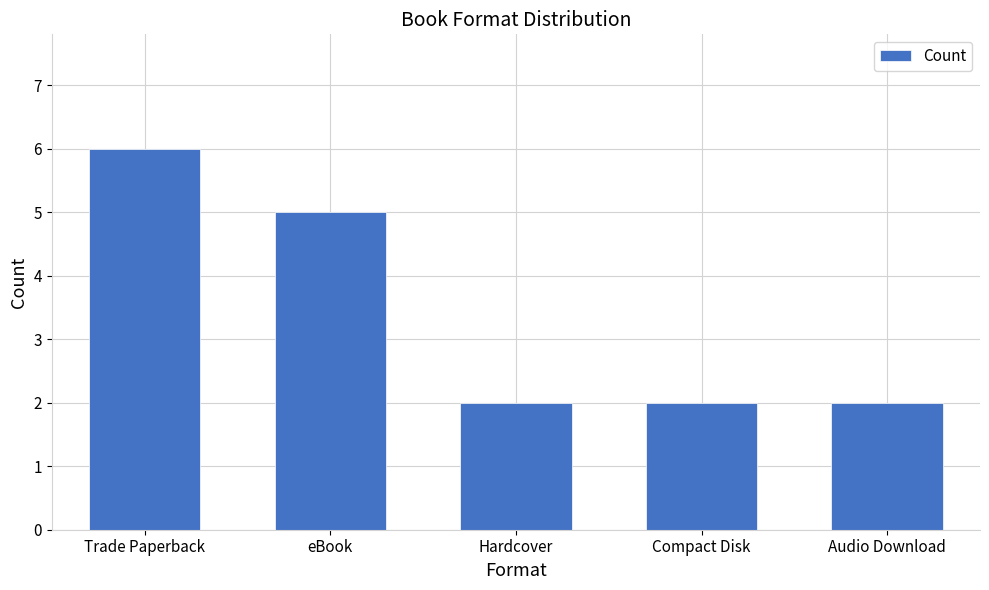

Reading right to left, extract all data points from this chart.

2	2	2	5	6